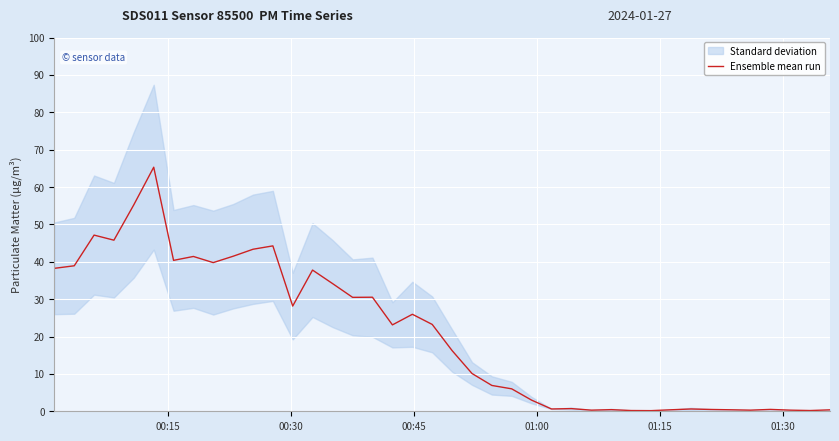

True or false: the data has more than 0 interior local peaks.

True